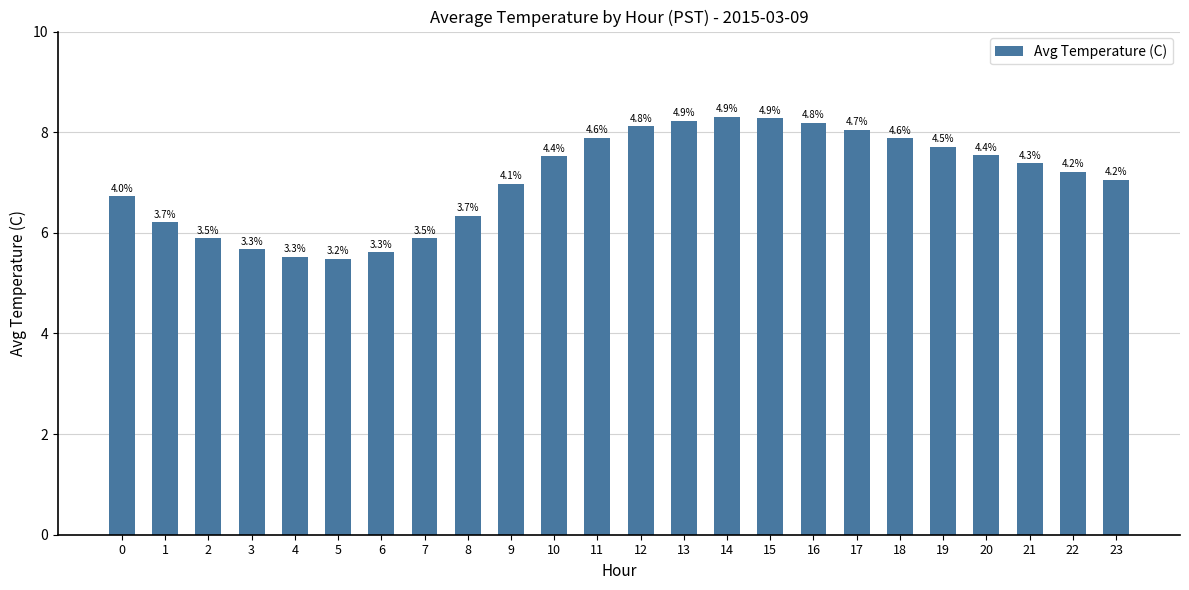

Reading right to left, extract all data points from this chart.

23=7.0	22=7.2	21=7.4	20=7.5	19=7.7	18=7.9	17=8.1	16=8.2	15=8.3	14=8.3	13=8.2	12=8.1	11=7.9	10=7.5	9=7.0	8=6.3	7=5.9	6=5.6	5=5.5	4=5.5	3=5.7	2=5.9	1=6.2	0=6.7